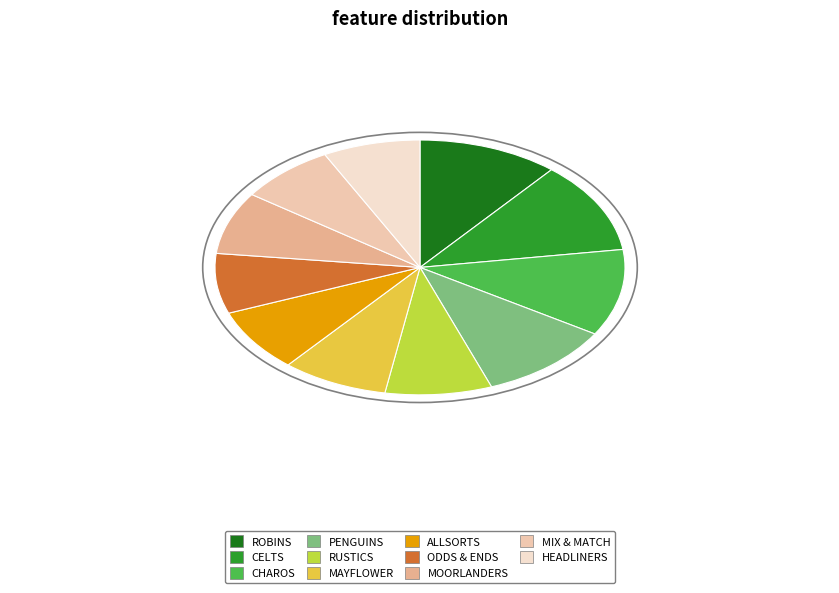

Which has a higher value, CELTS or ALLSORTS?

CELTS